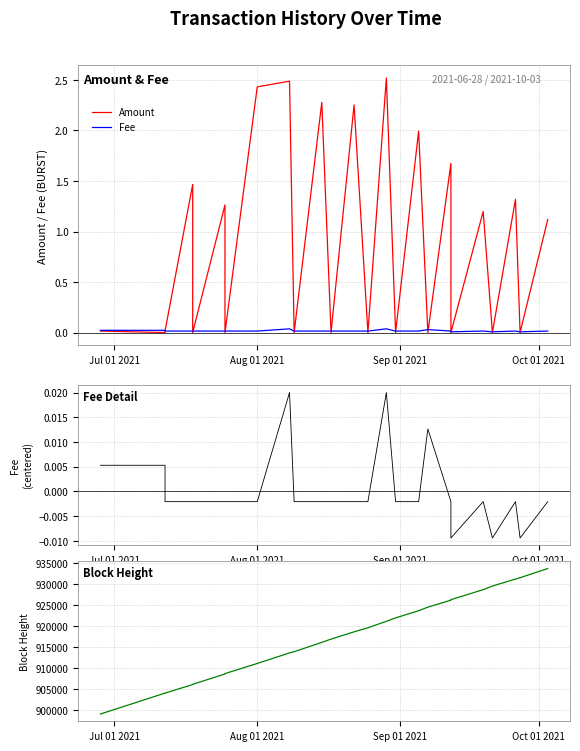

Is it true that Fee equals 0.0 at Aug 01 2021?

False